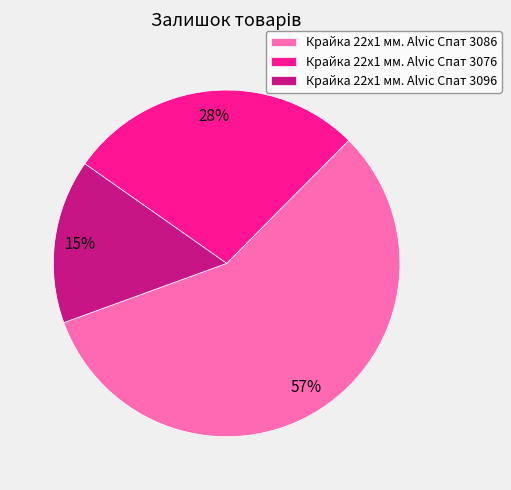

To the nearest percent, what percentage of the pie is Крайка 22x1 мм. Alvic Спат 3076?

28%